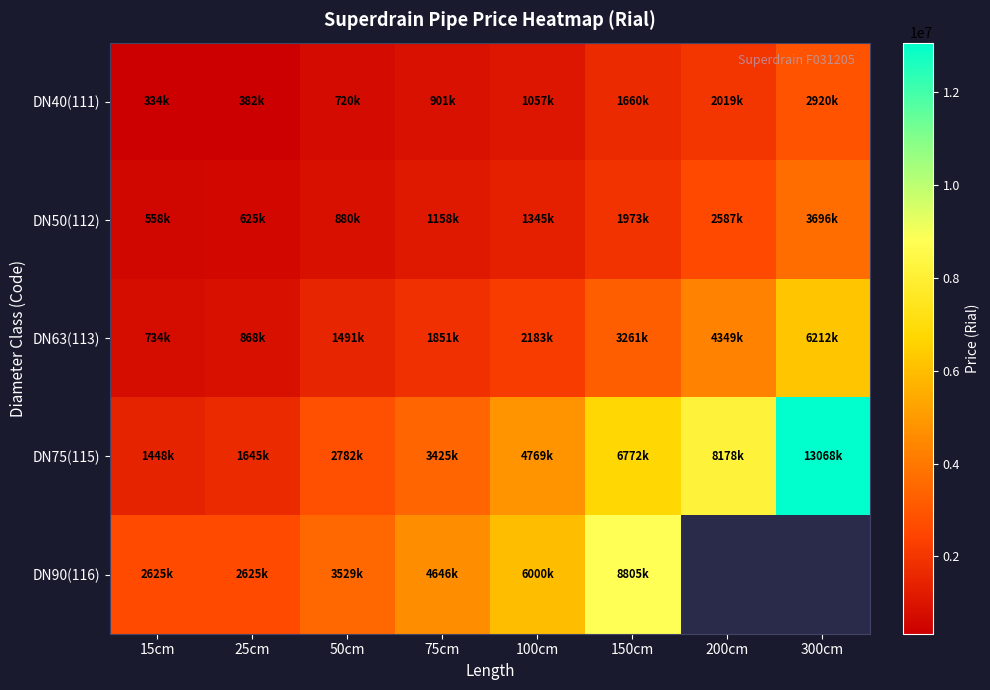

Count the number of categories in the chart.

8